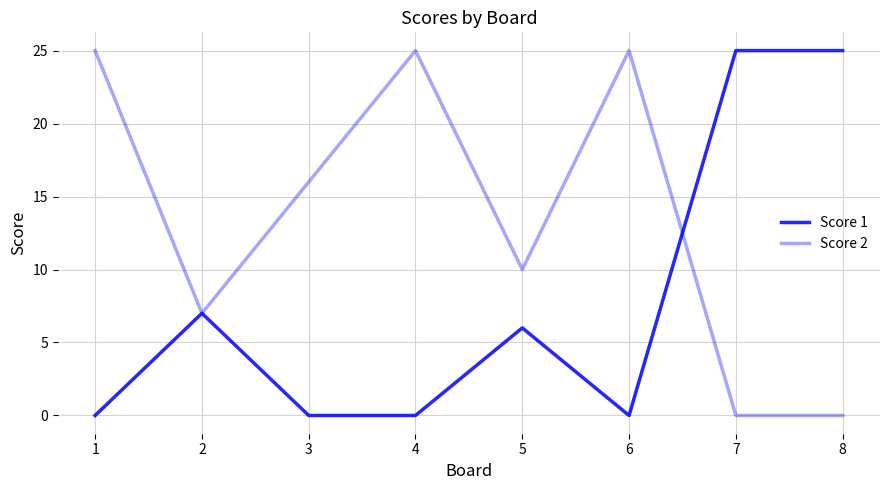

Rank the series by their maximum value, from lowest to highest.

Score 1, Score 2